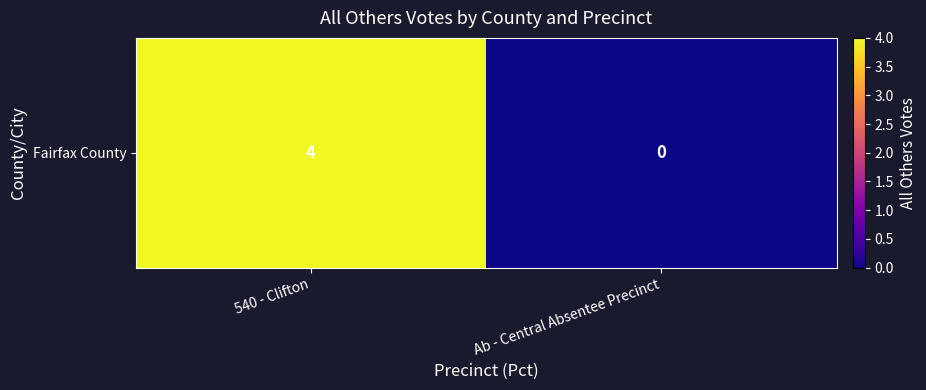

What is the sum of all values?

4